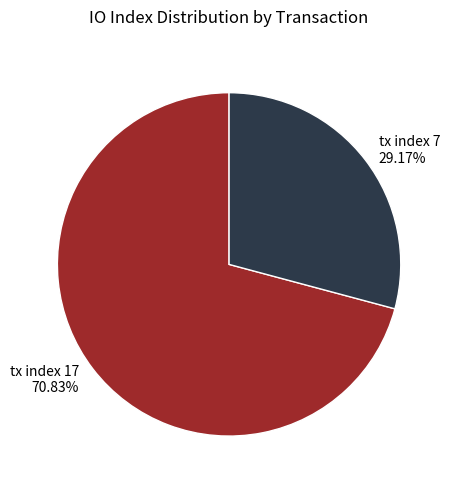

What percentage is NOT represented by tx index 7?

70.8%